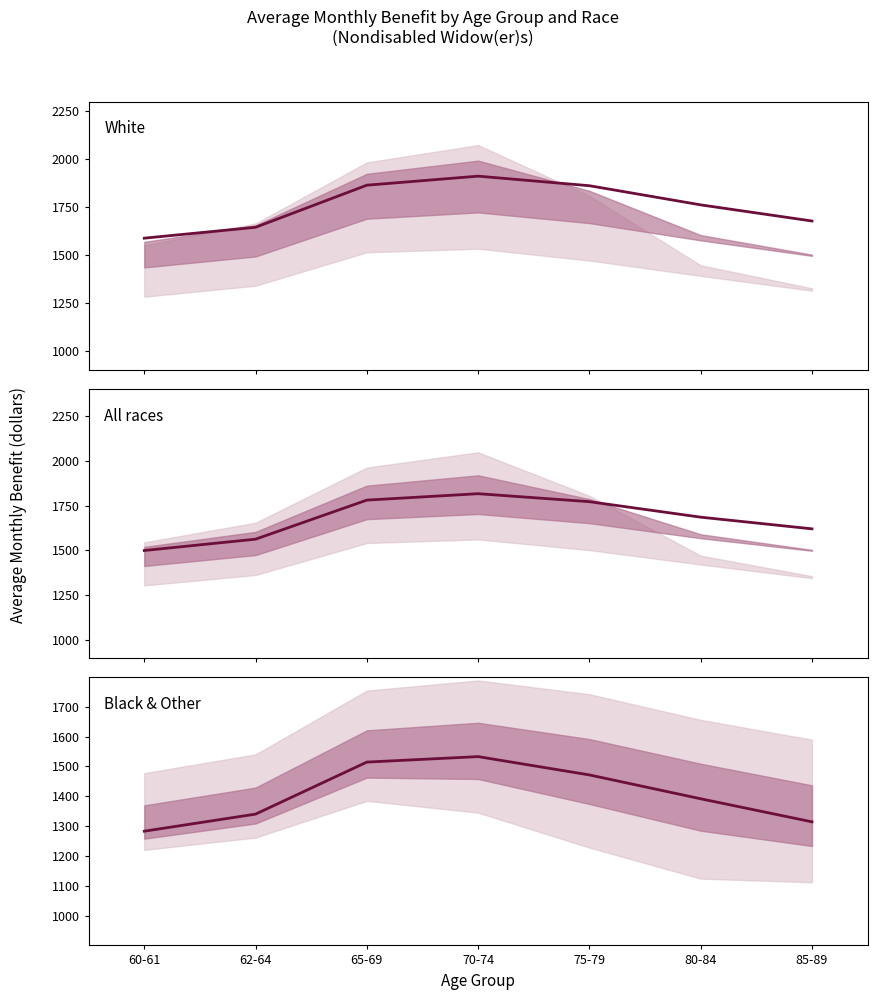

True or false: Black & Other has more than 2 points higher than both neighbors.

False